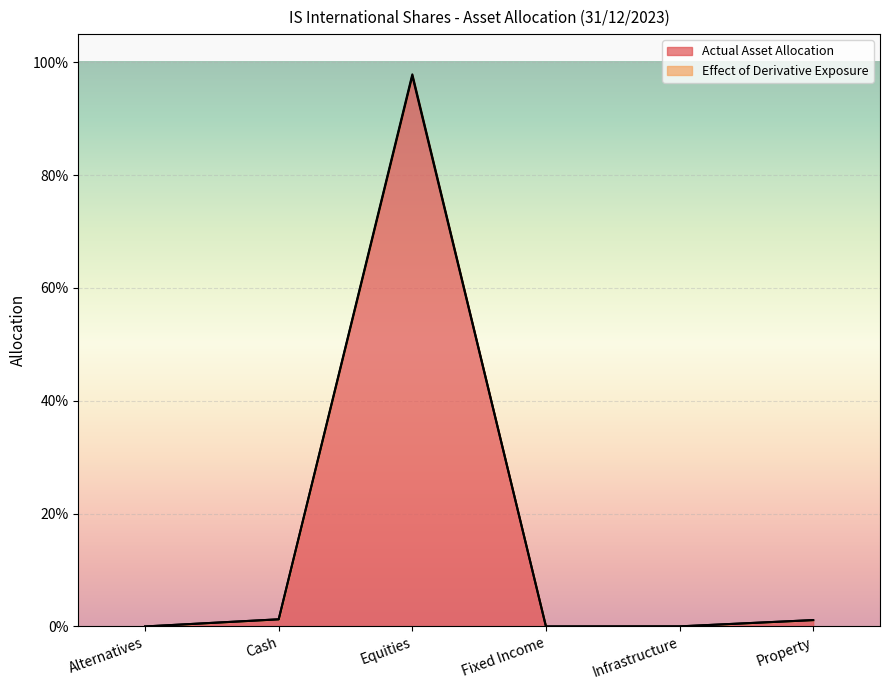

Which series changed the most between Fixed Income and Property?

Actual Asset Allocation